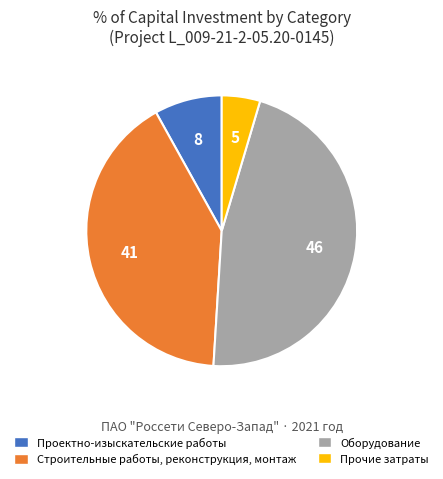

Combined, do Оборудование and Строительные работы, реконструкция, монтаж account for over 50%?

Yes